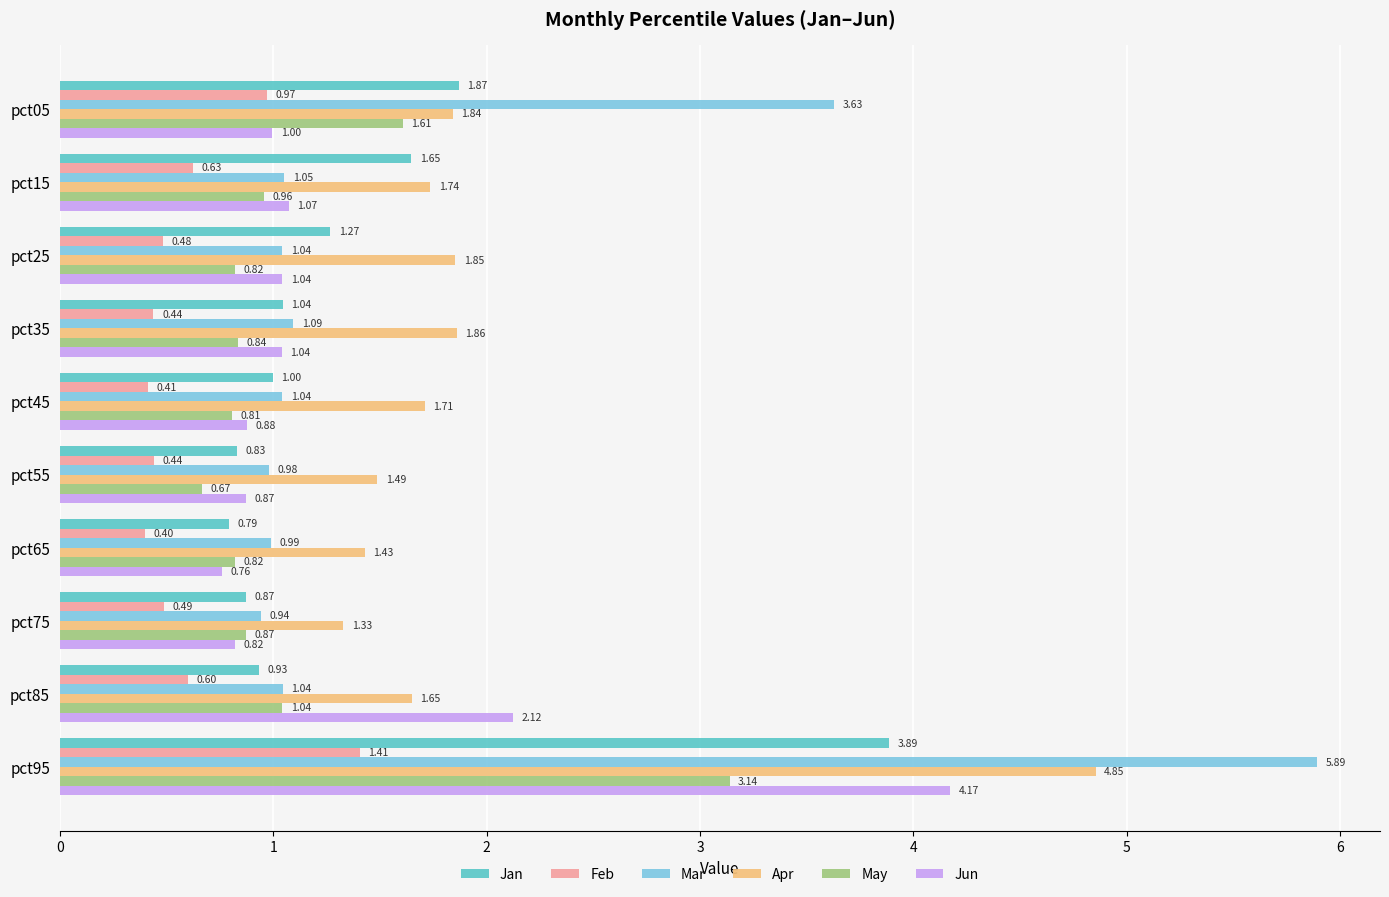

List the series in order of their peak value, highest first.

Mar, Apr, Jun, Jan, May, Feb